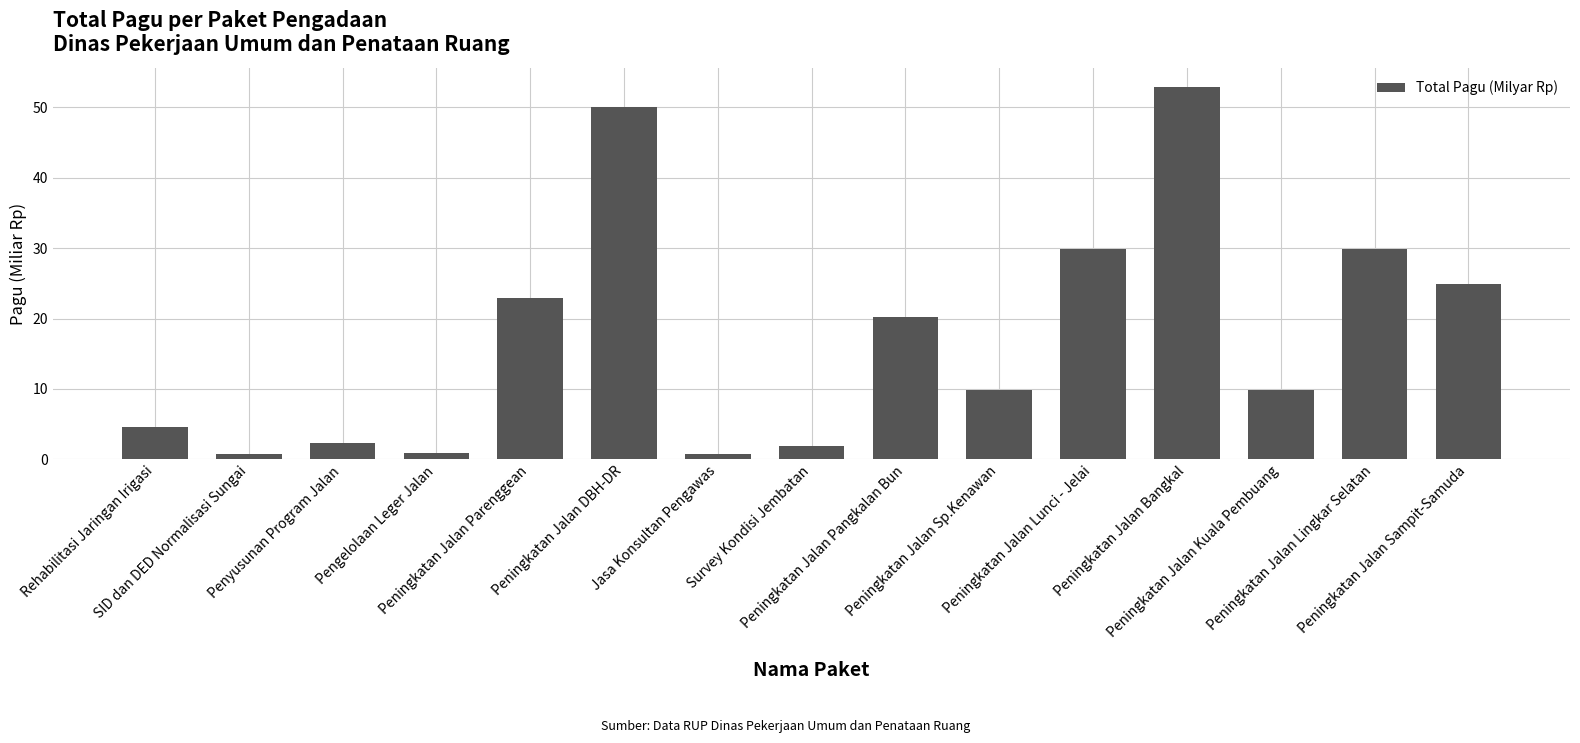

What is the difference between the second highest and minimum values?

49.3